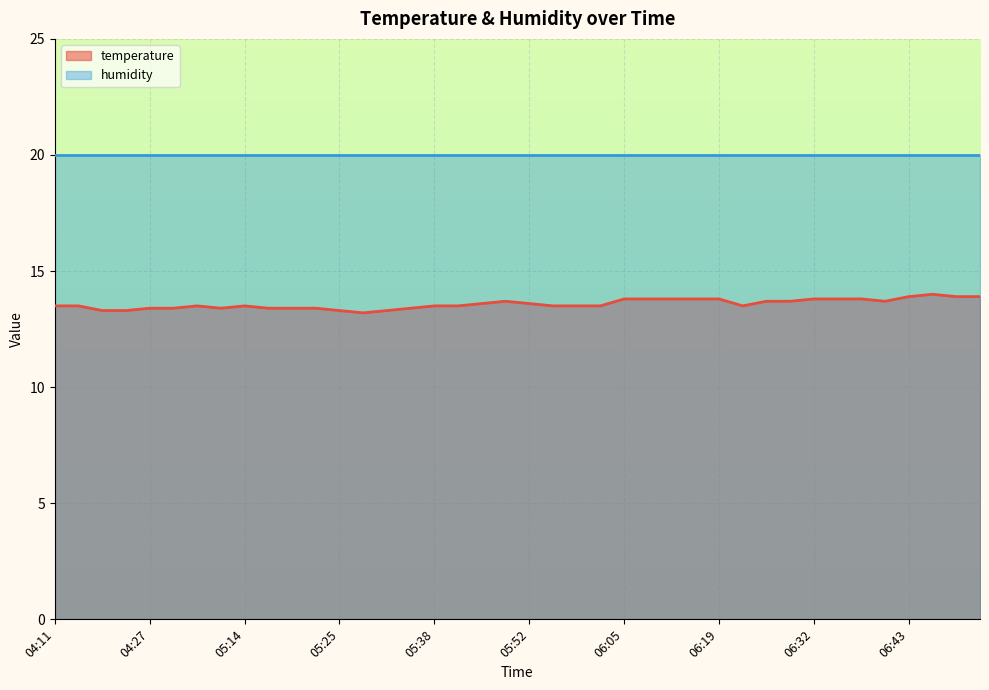

How many data points does each series have?

40